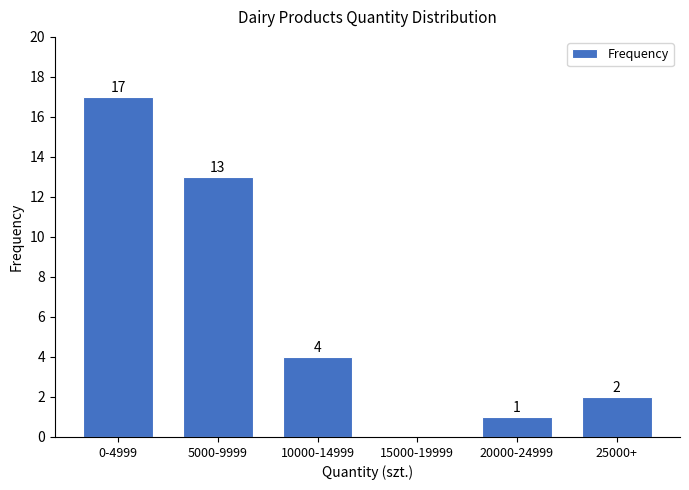

Reading left to right, list all the values displayed in this chart.

0-4999=17	5000-9999=13	10000-14999=4	15000-19999=0	20000-24999=1	25000+=2